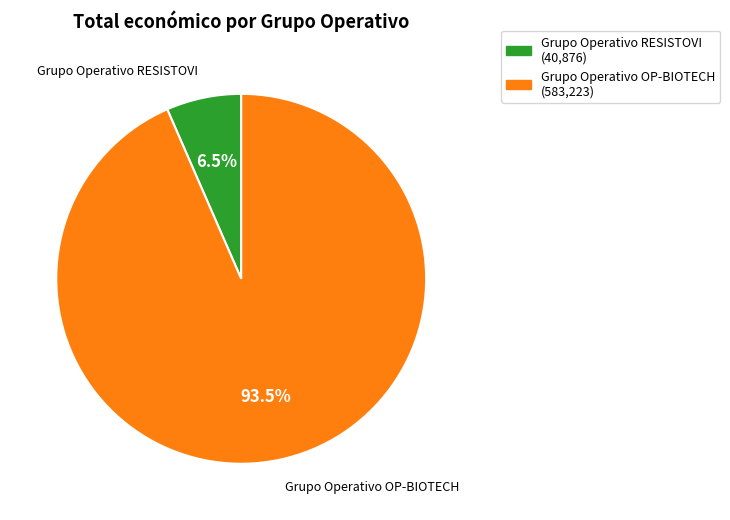

What percentage is NOT represented by Grupo Operativo OP-BIOTECH?

6.5%